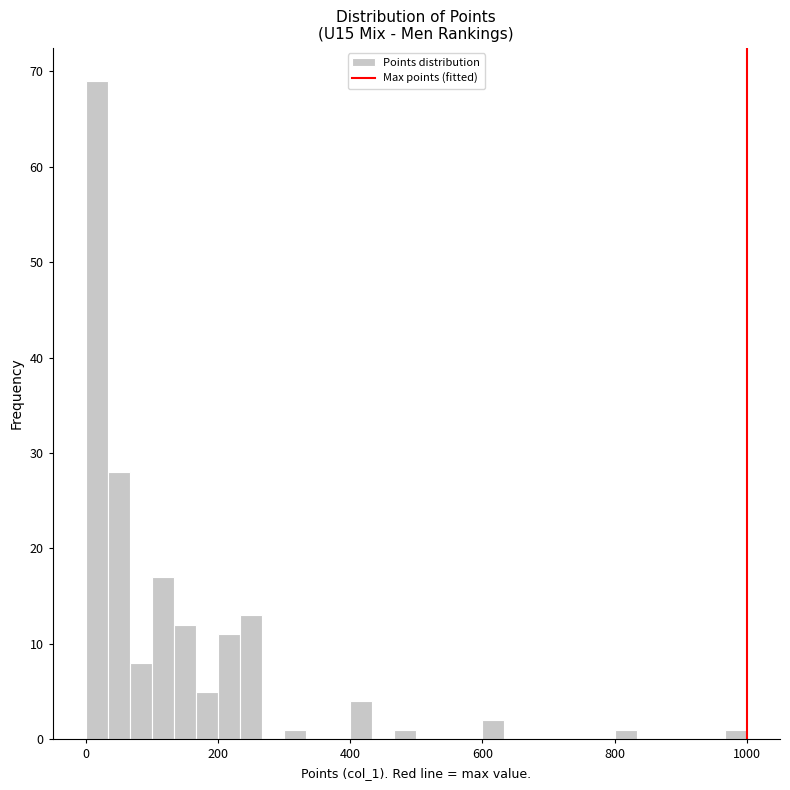

Around what value on the x-axis is the tallest bar? Give the approximate position of its centre, as read against the axis.

20